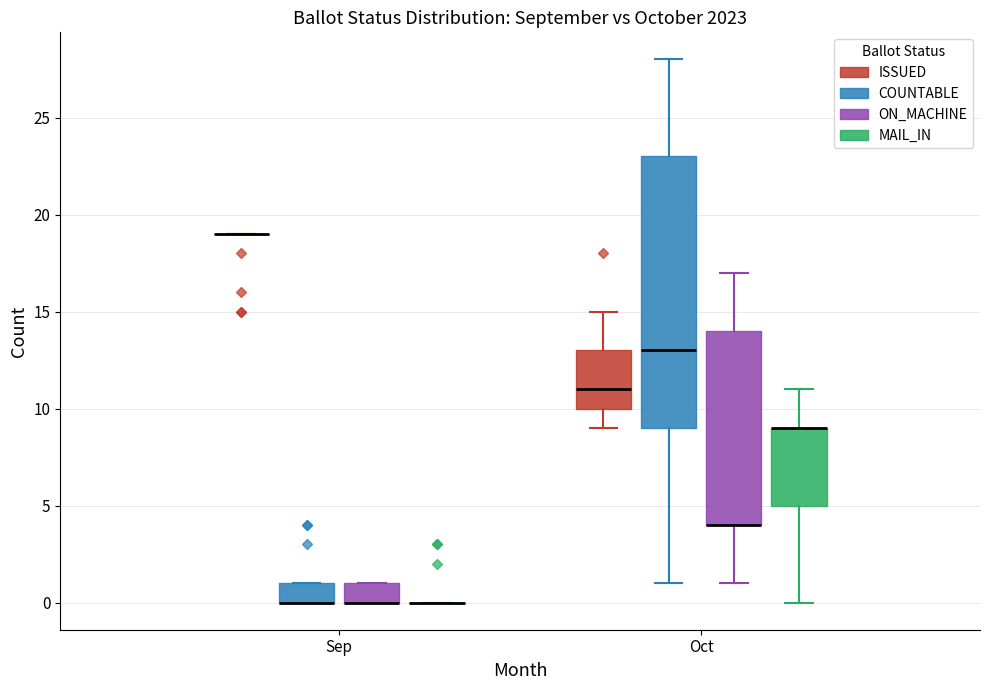

Reading left to right, transcribe this box plot: for each box, give where its median line is, the range the box spans, and where its two whiskers end, as read against the y-axis. The values are not printed on the chart, so give them approximately, as read against the axis.

Sep (ISSUED): box collapsed to a line at 19, whiskers 19 to 19
Sep (COUNTABLE): median 0 (drawn on the box's lower edge), box 0 to 1, whiskers 0 to 1
Sep (ON_MACHINE): median 0 (drawn on the box's lower edge), box 0 to 1, whiskers 0 to 1
Sep (MAIL_IN): box collapsed to a line at 0, whiskers 0 to 0
Oct (ISSUED): median 11, box 10 to 13, whiskers 9 to 15
Oct (COUNTABLE): median 13, box 9 to 23, whiskers 1 to 28
Oct (ON_MACHINE): median 4 (drawn on the box's lower edge), box 4 to 14, whiskers 1 to 17
Oct (MAIL_IN): median 9 (drawn on the box's upper edge), box 5 to 9, whiskers 0 to 11